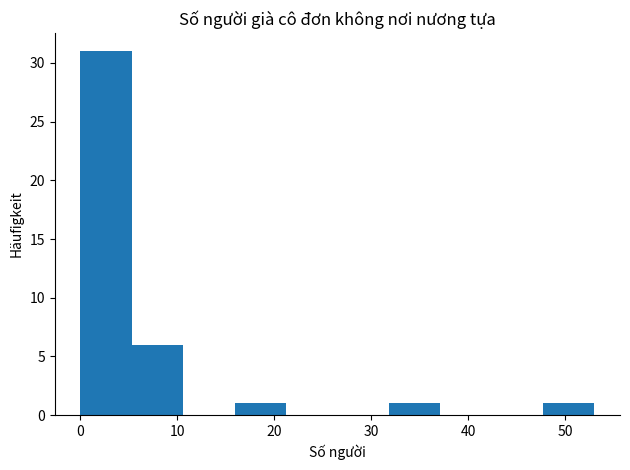

Which range on the x-axis has the tallest bar?

0.0 to 5.3